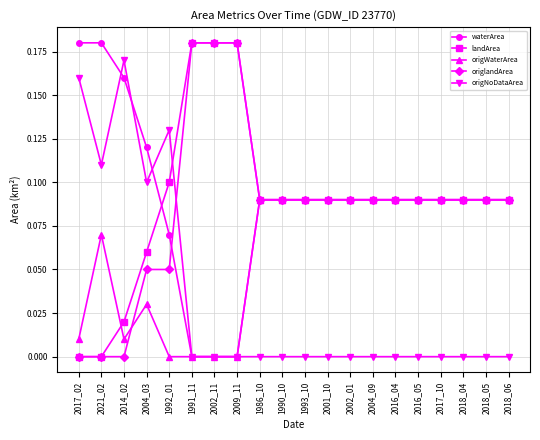

True or false: origNoDataArea has a value of 0.1 at 2004_03.

True